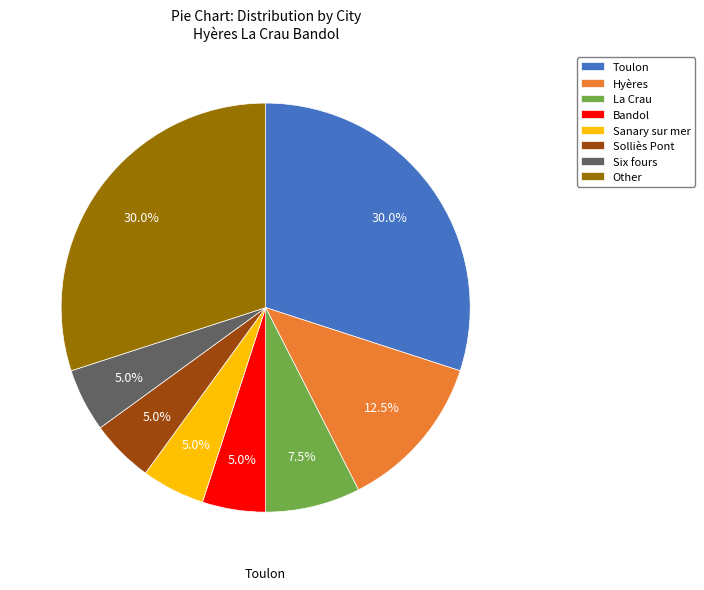

How much of the chart is everything except Bandol?

95.0%